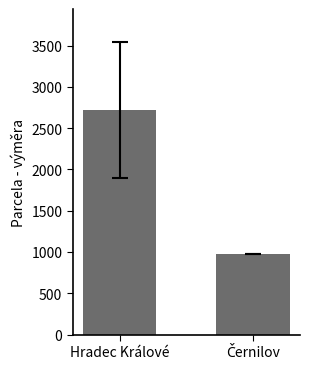

Which category has the highest value across all series?

Hradec Králové